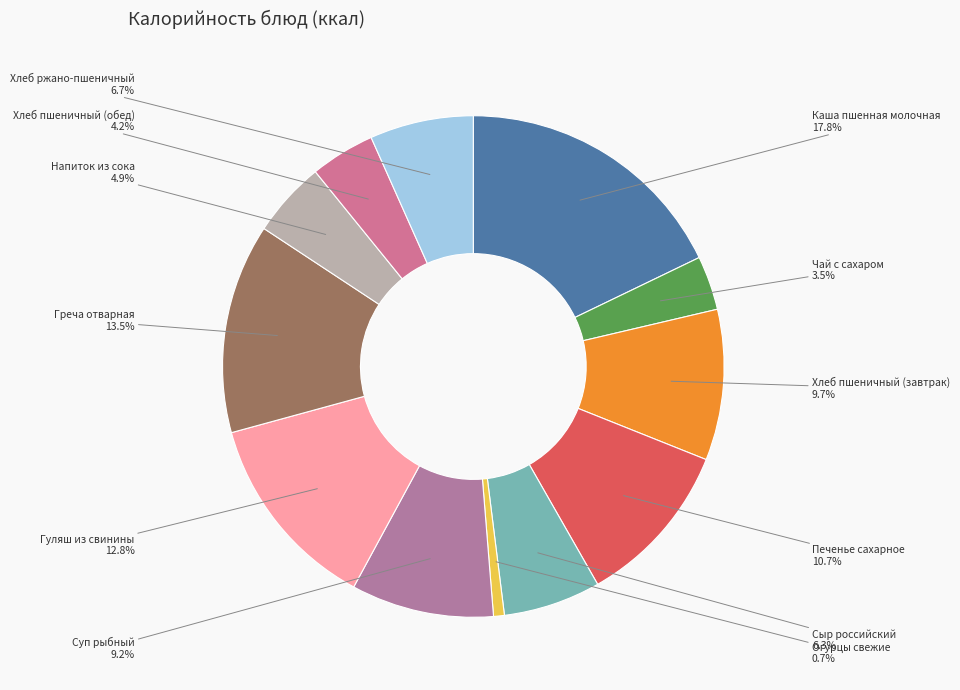

Does Напиток из сока represent more than half of the total?

No